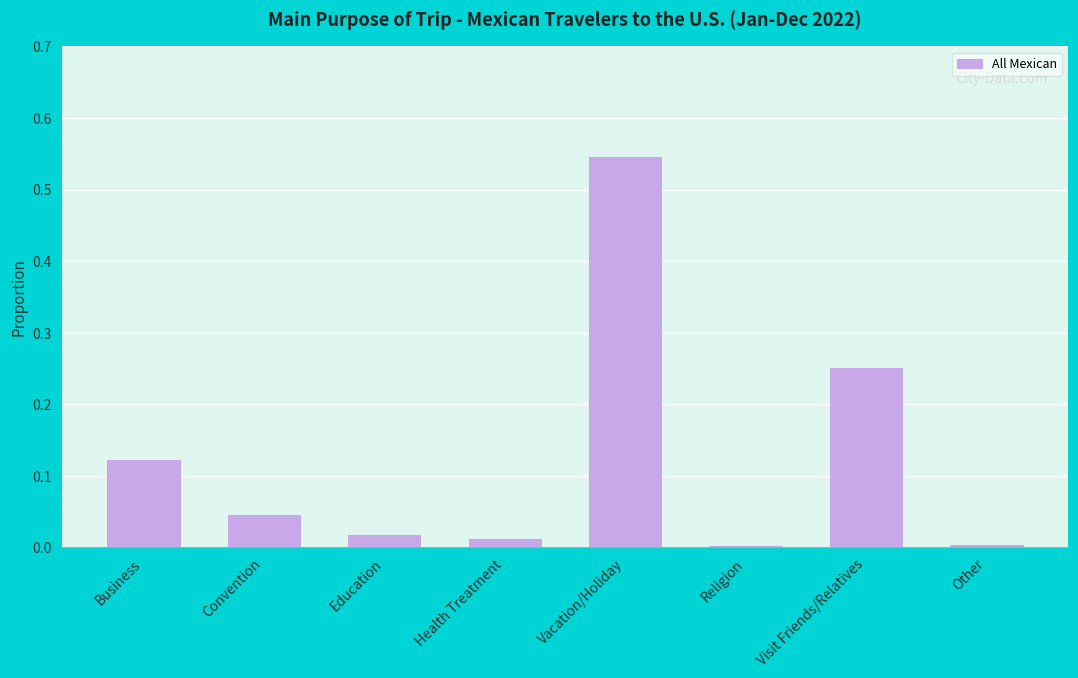

Is it true that the value at Business is 0.2?

False